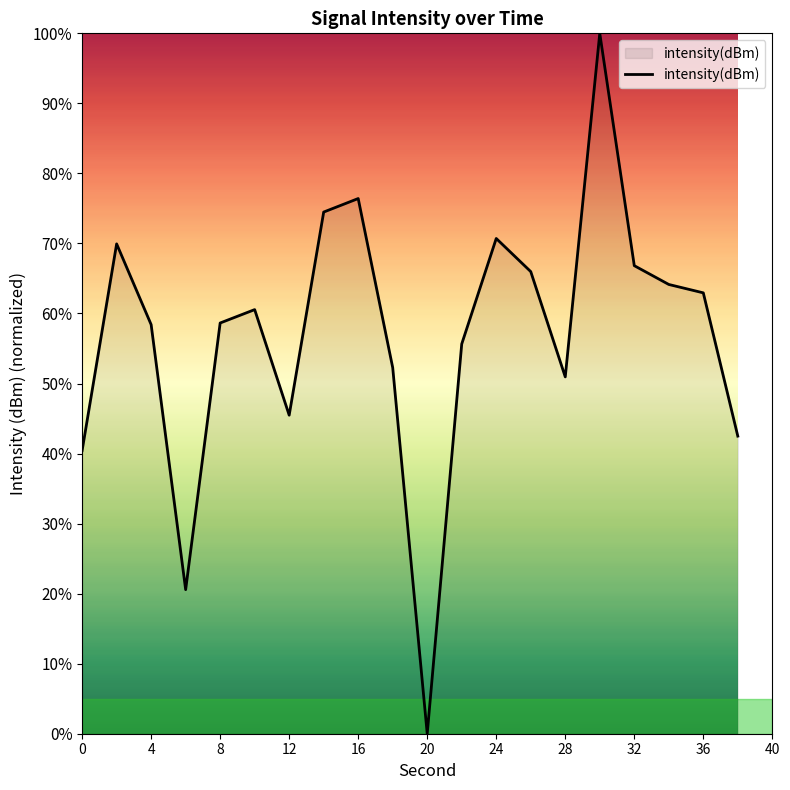

What is the difference between the maximum and minimum values?

100.0